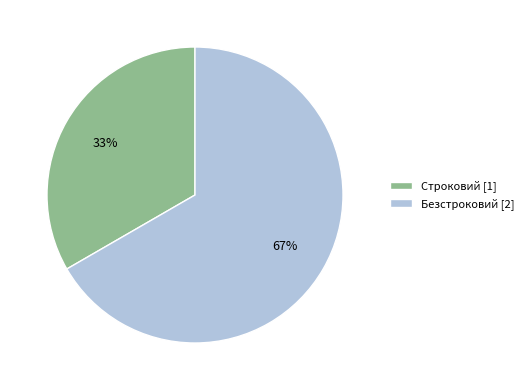

Which category has the smallest portion of the pie?

Строковий